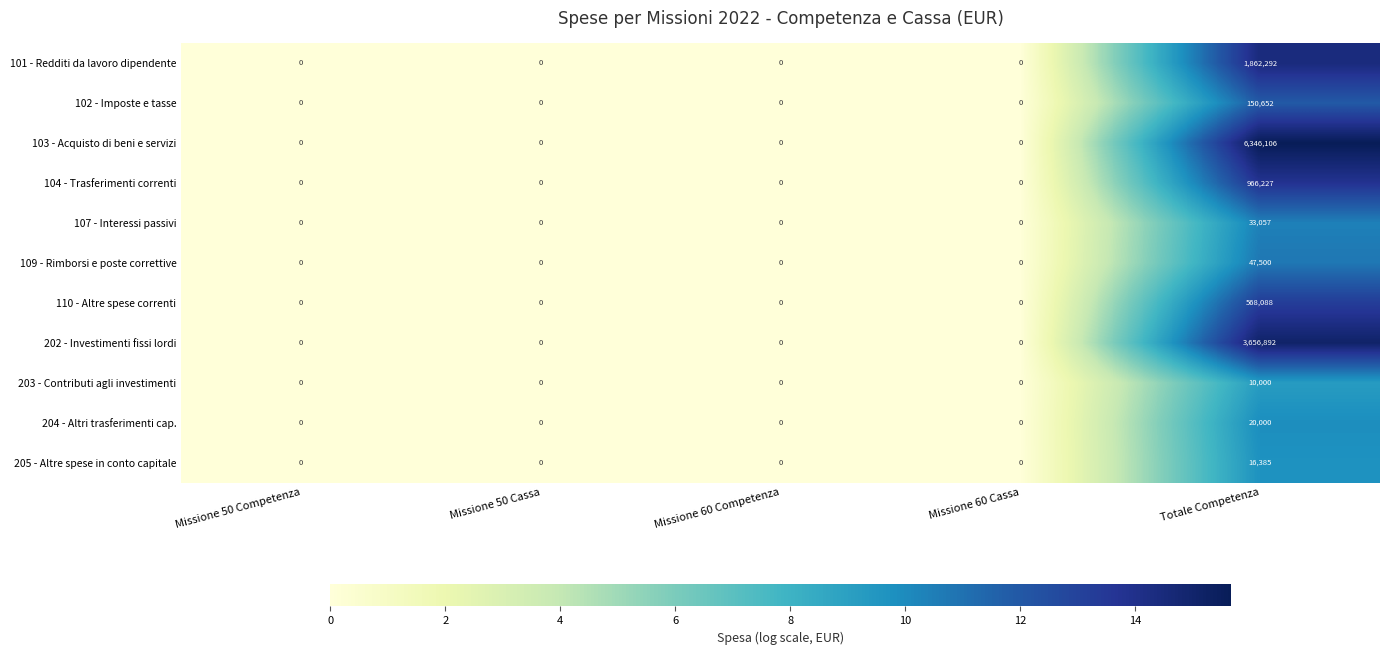

Which category has the highest value in the 203 - Contributi agli investimenti series?

Totale Competenza